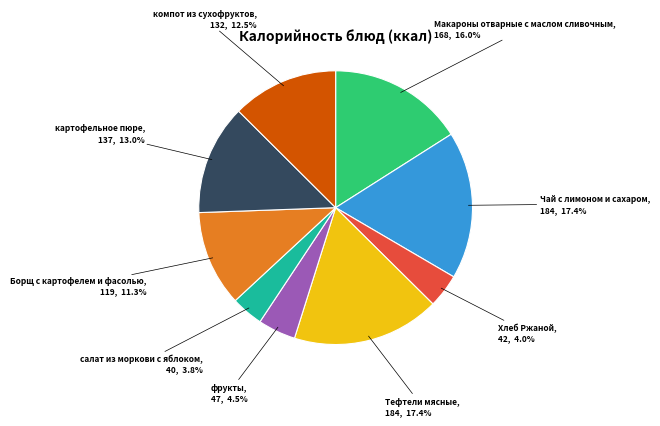

Is there any slice that represents more than half of the pie?

No